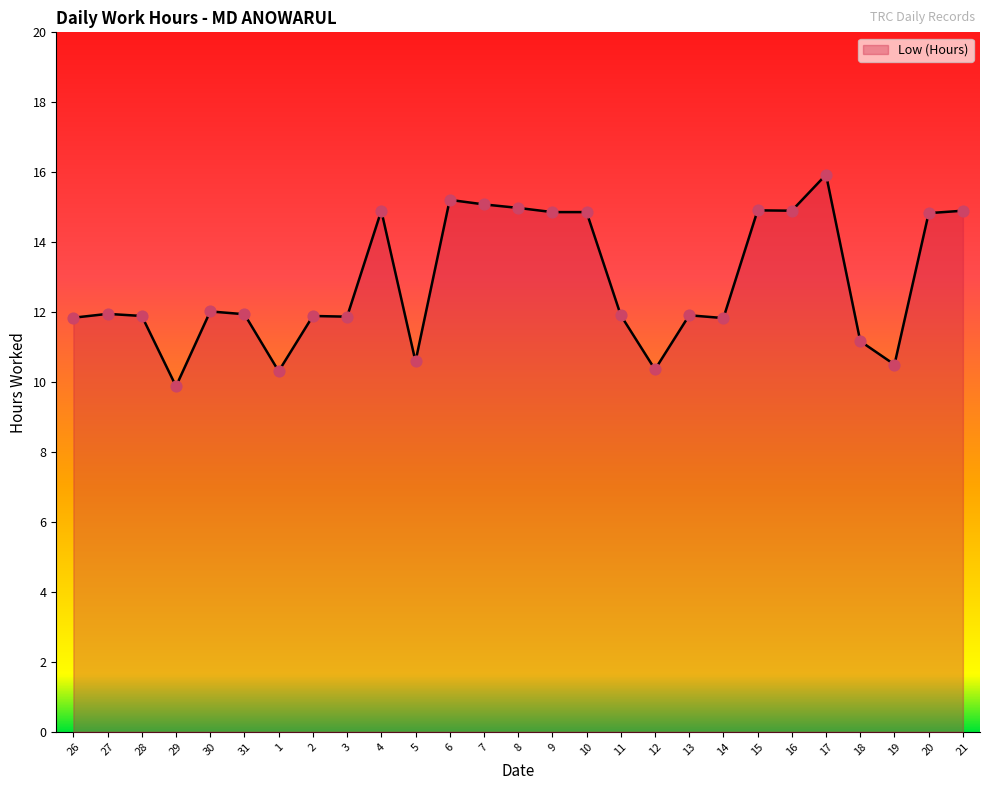

What is the change in value from 27 to 30?

+0.1